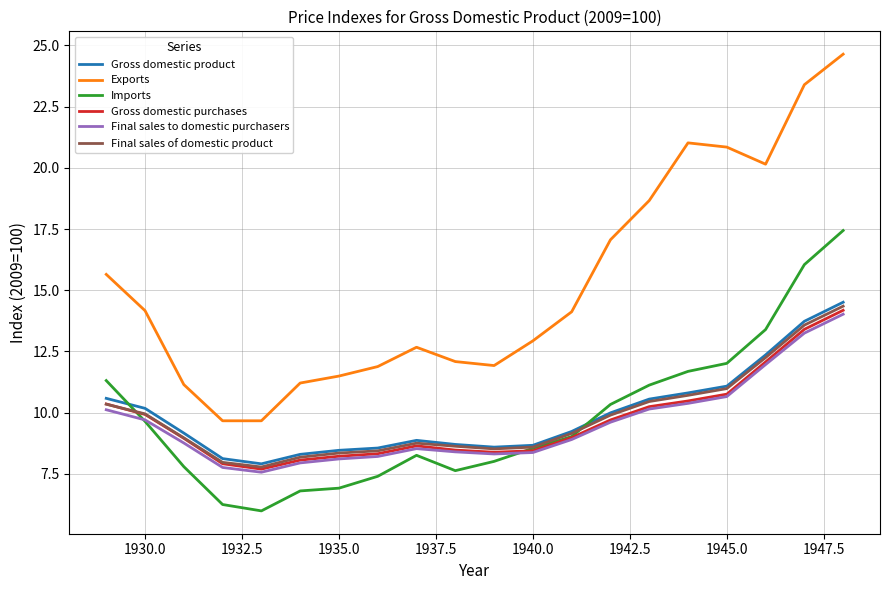

Which series has the largest total across all categories?

Exports